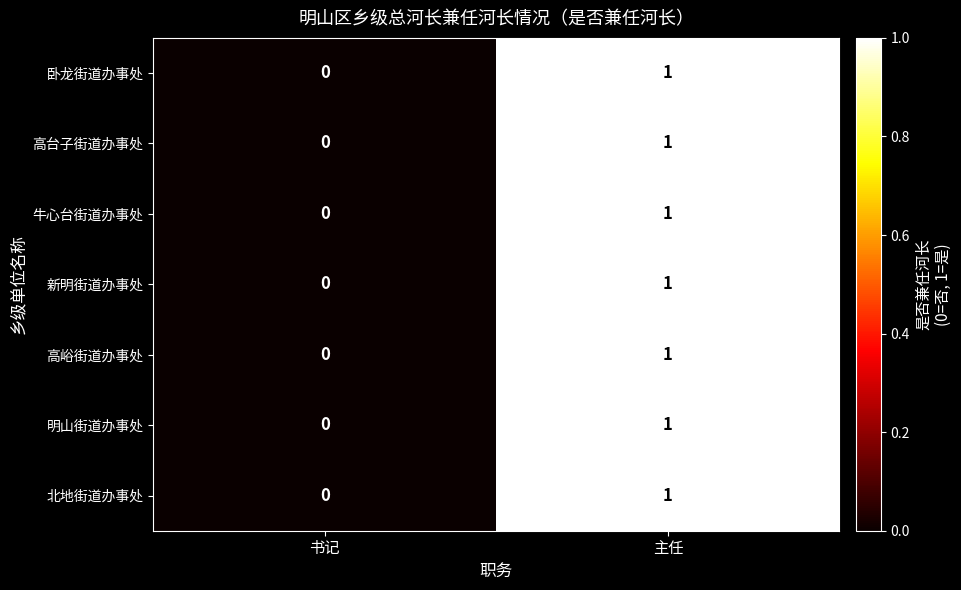

At which label is 高台子街道办事处 closest to 0?

书记